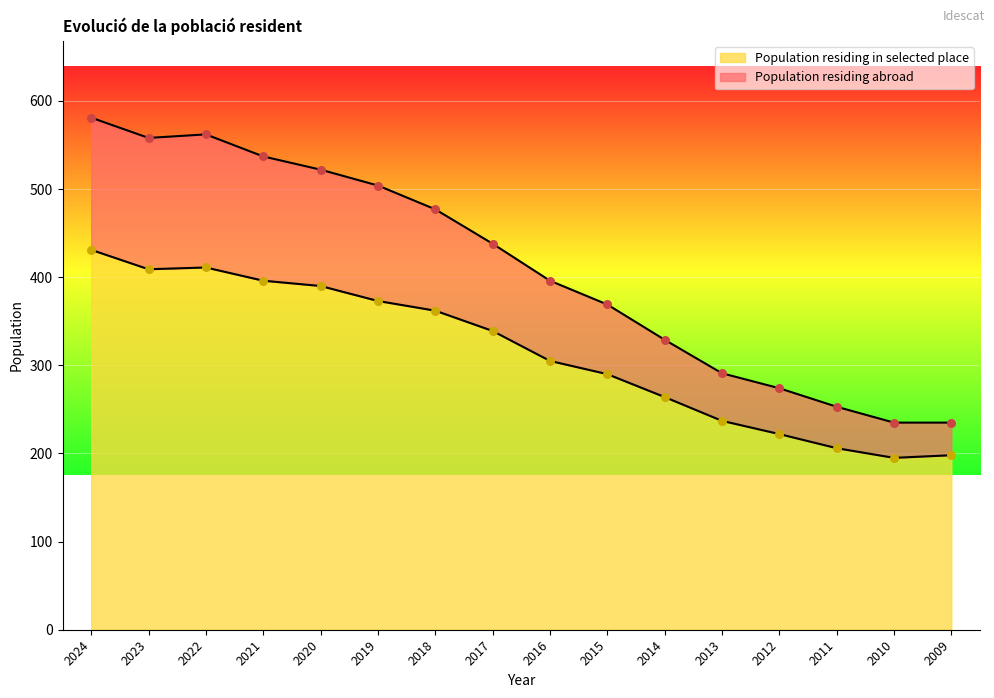

At which category is the sum across all series the highest?

2024